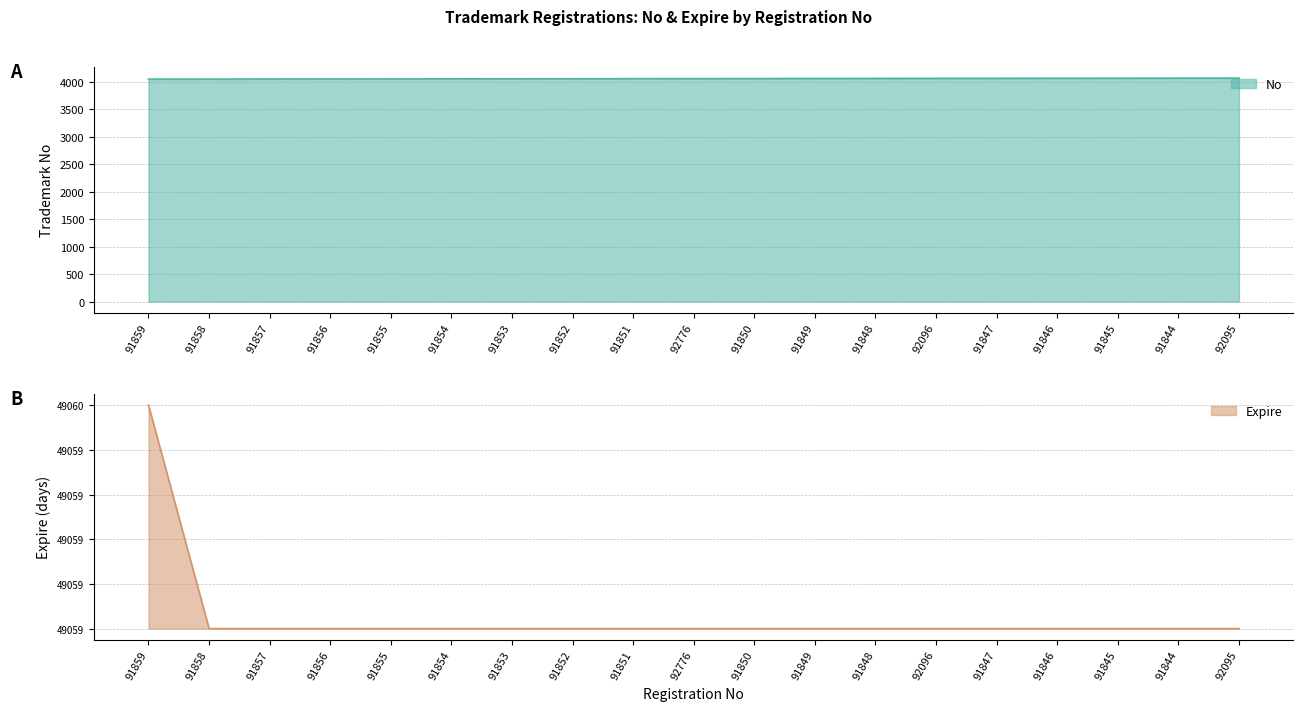

What is the difference between the highest and lowest values at 91847?

4066